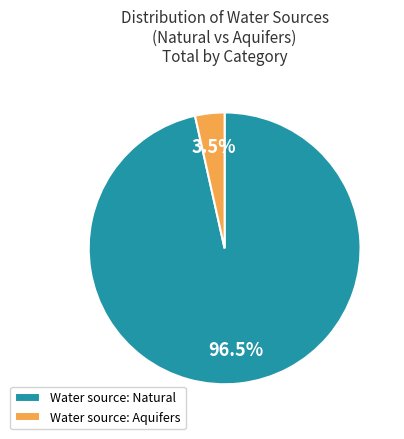

What percentage do Water source: Natural and Water source: Aquifers together represent?

100.0%